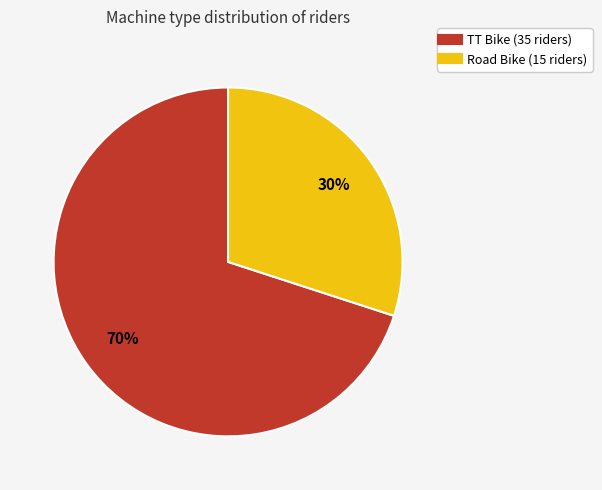

Is the sum of TT Bike and Road Bike greater than half?

Yes